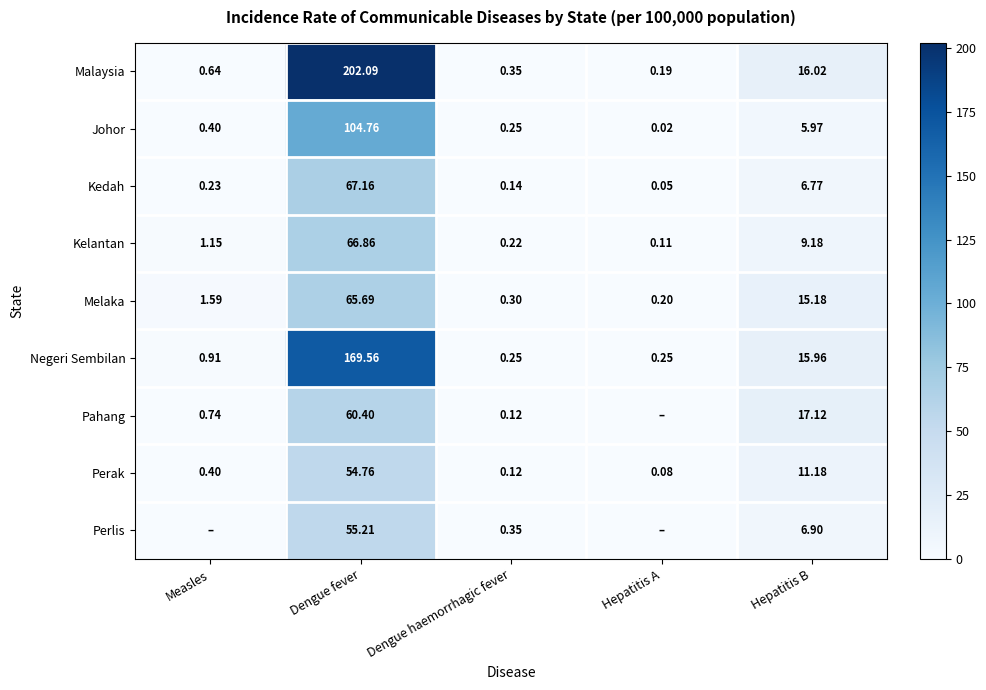

Which series changed the most between Dengue haemorrhagic fever and Hepatitis B?

Pahang